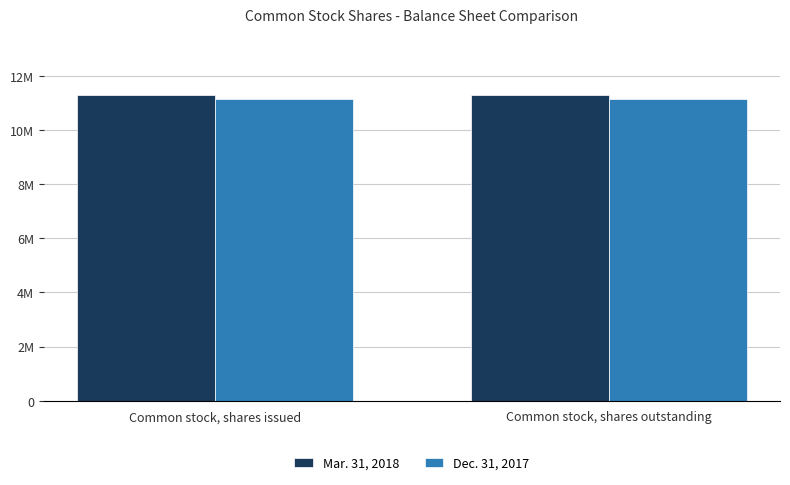

The Mar. 31, 2018 series shows 6363601 at Common stock, shares outstanding. True or false?

False